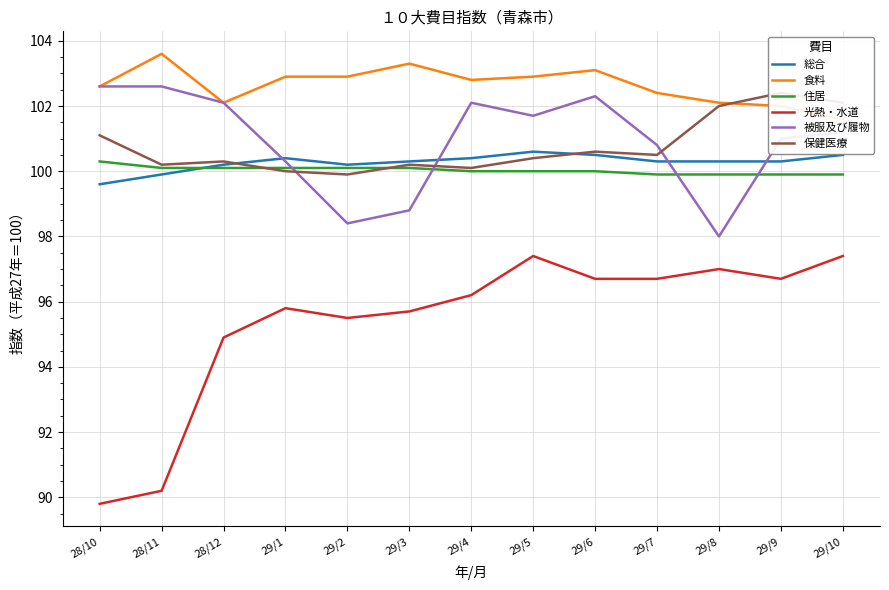

What are all the series names shown in the legend?

総合, 食料, 住居, 光熱・水道, 被服及び履物, 保健医療